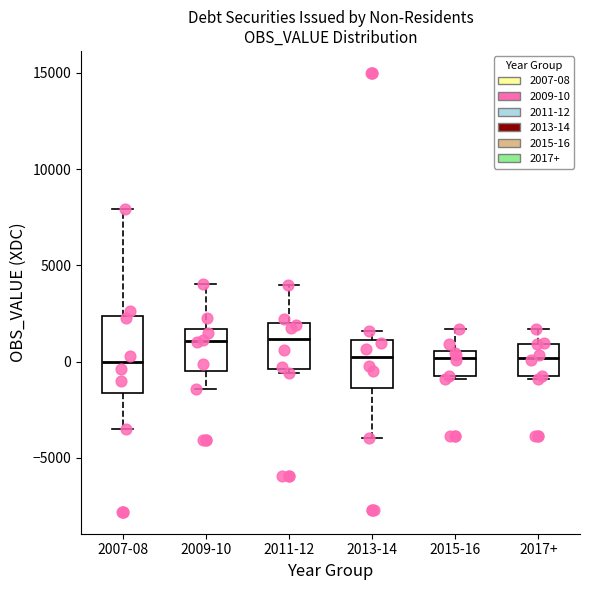

Reading left to right, transcribe this box plot: for each box, give where its median line is, the range the box spans, and where its two whiskers end, as read against the y-axis. The values are not printed on the chart, so give them approximately, as read against the axis.

2007-08: median 0, box -1500 to 2500, whiskers -3500 to 8000
2009-10: median 1000, box -500 to 1500, whiskers -1500 to 4000
2011-12: median 1000, box -500 to 2000, whiskers -500 (just below the box's lower edge) to 4000
2013-14: median 0, box -1500 to 1000, whiskers -4000 to 1500
2015-16: median 0, box -1000 to 500, whiskers -1000 to 1500
2017+: median 0, box -1000 to 1000, whiskers -1000 to 1500